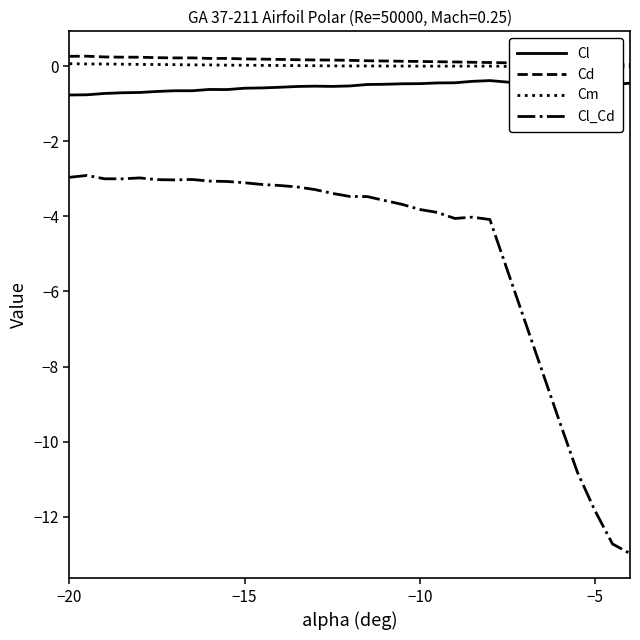

True or false: Cd and Cl intersect in this chart.

False